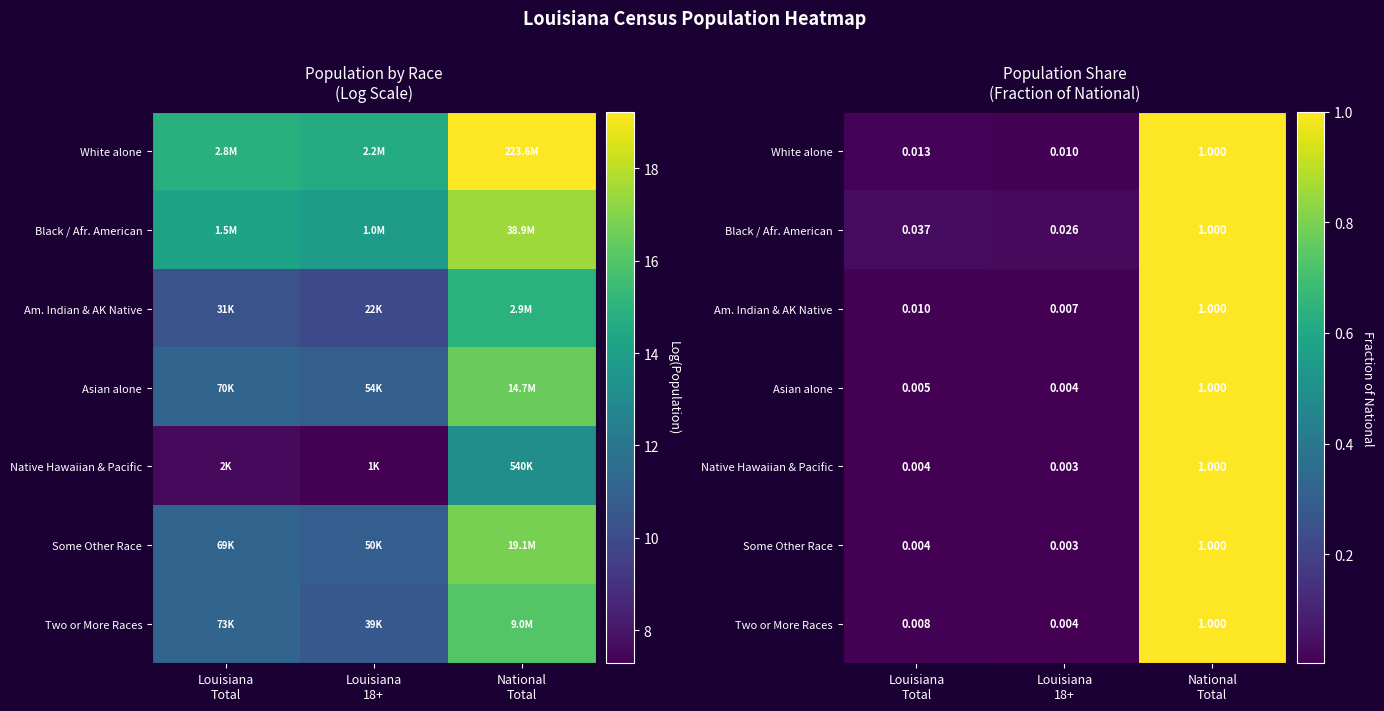

Is it true that Some Other Race equals 0.0 at Louisiana 18+?

False